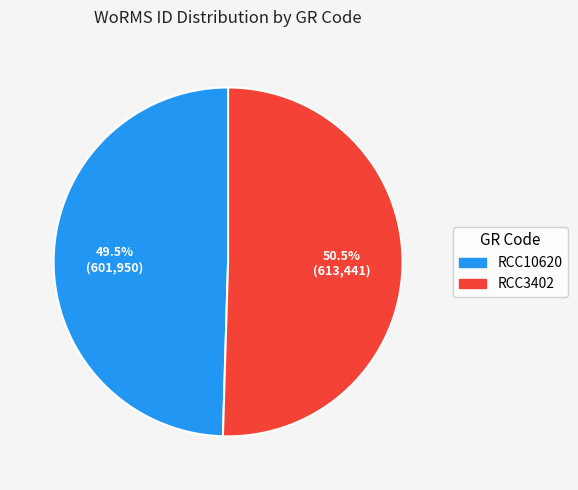

Between RCC10620 and RCC3402, which is larger?

RCC3402